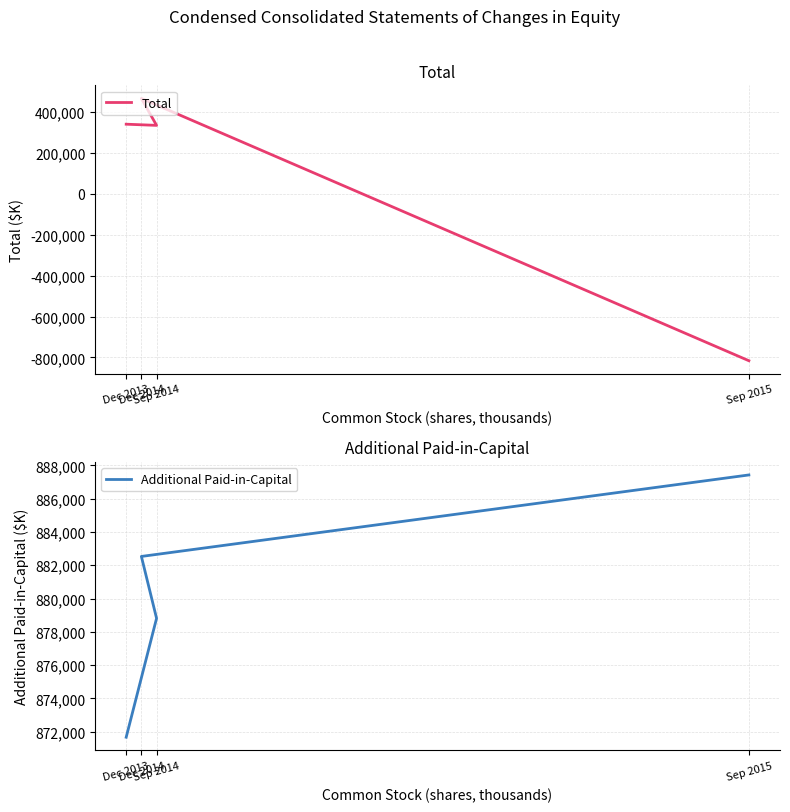

True or false: Additional Paid-in-Capital and Total cross at least once.

False